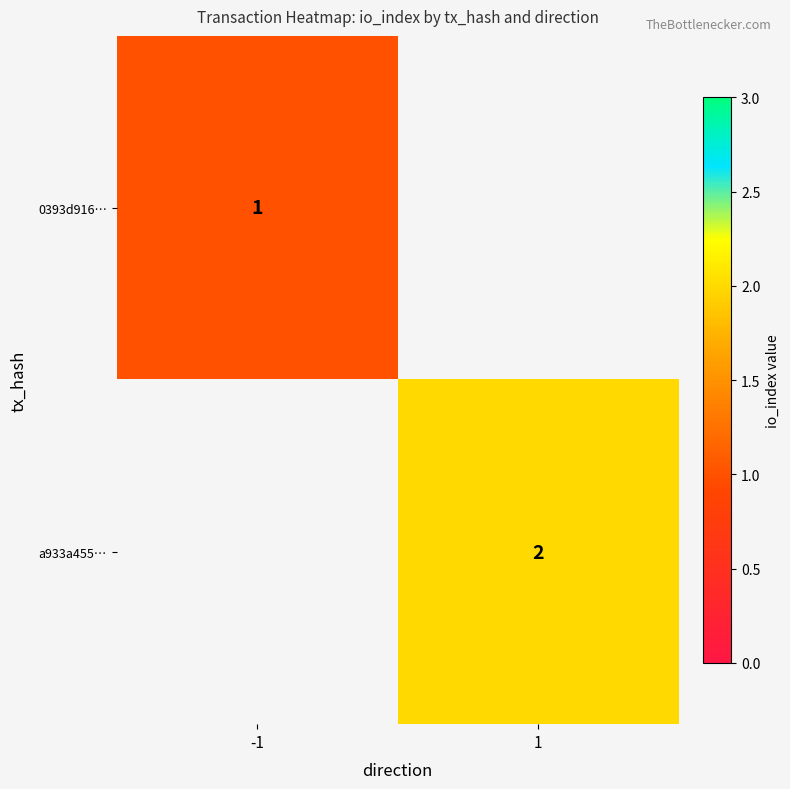

Is it true that 0393d916… equals 2 at -1?

False